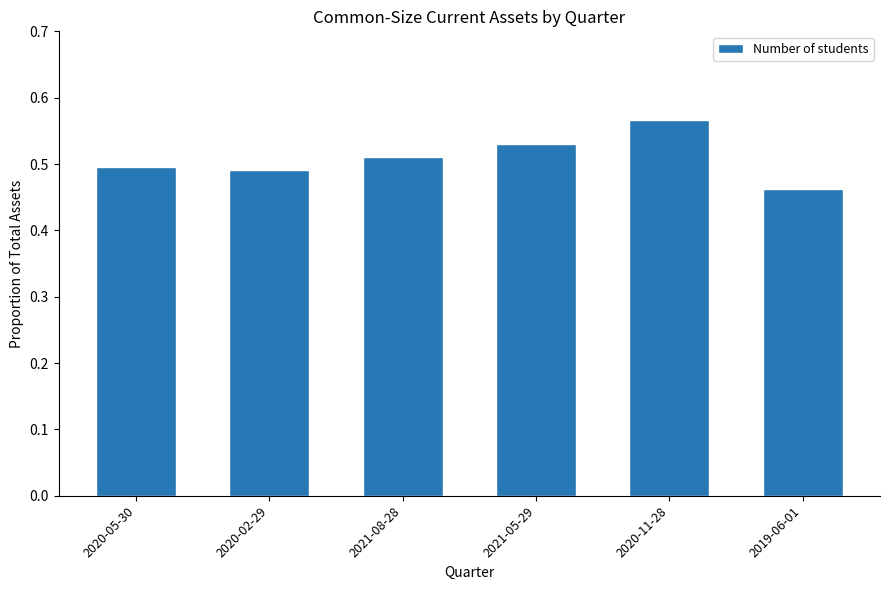

Between 2021-08-28 and 2021-05-29, which is larger?

2021-05-29